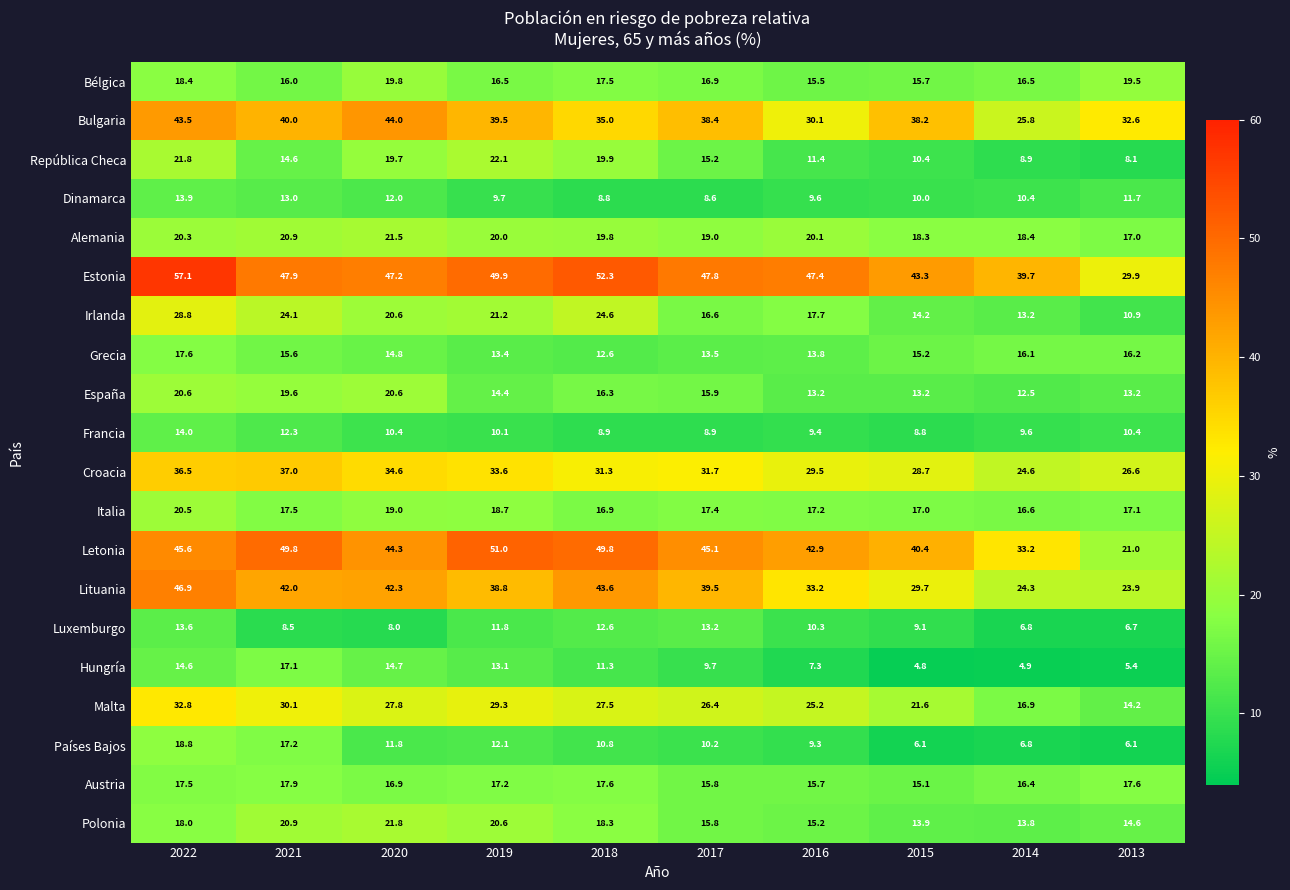

Is the value of Polonia at 2017 greater than the value of República Checa at 2020?

No